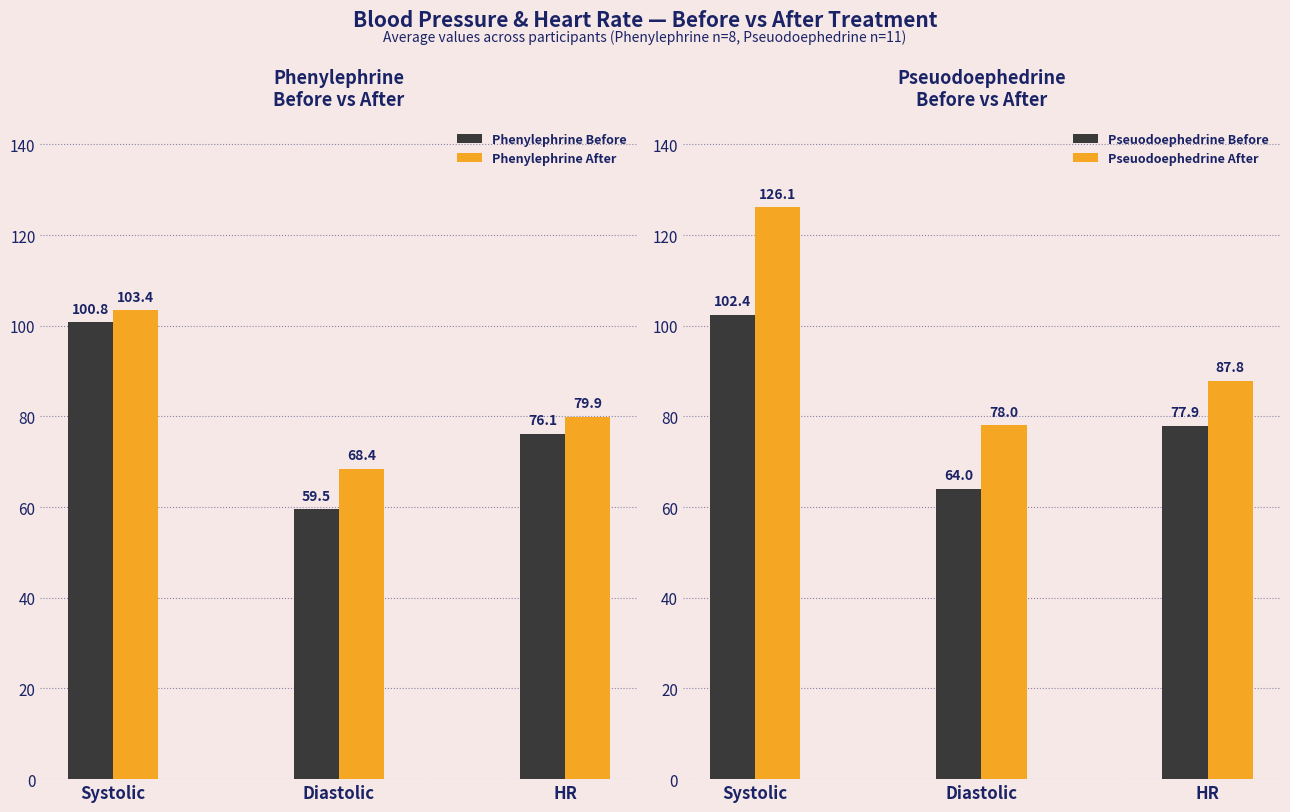

What is the spread (max minus min) of values at Systolic?

25.3